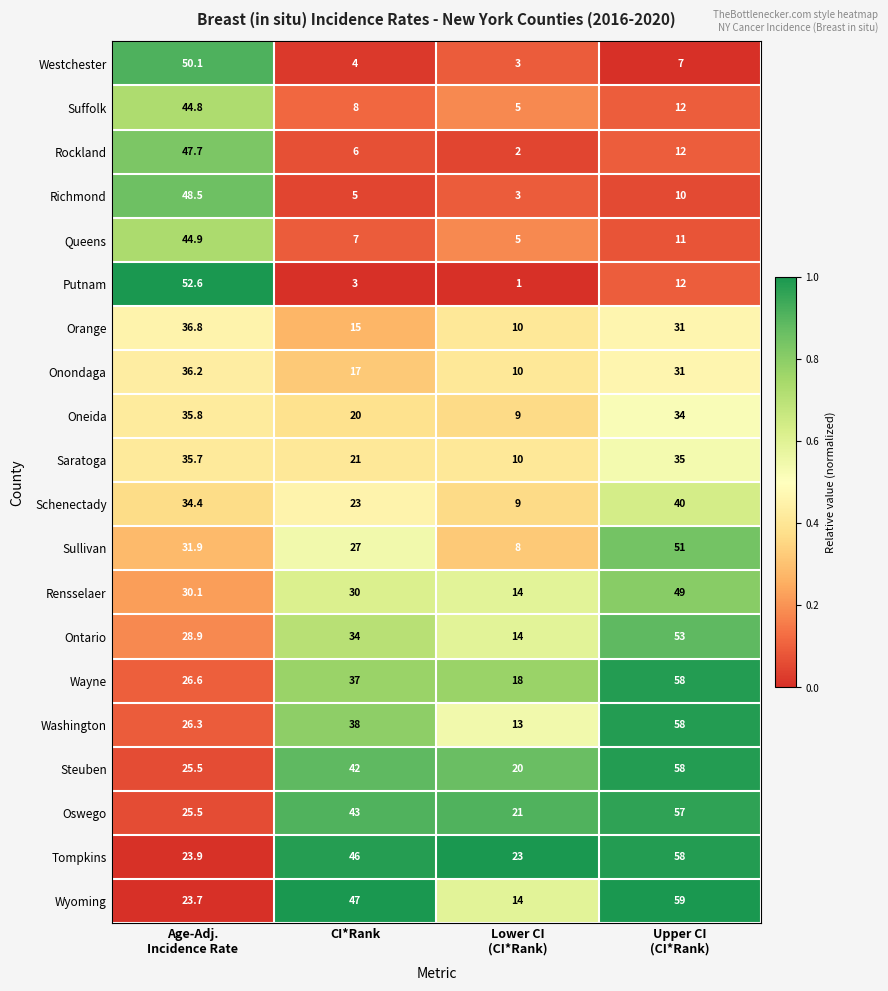

At how many categories does at least one series exceed 14?

4